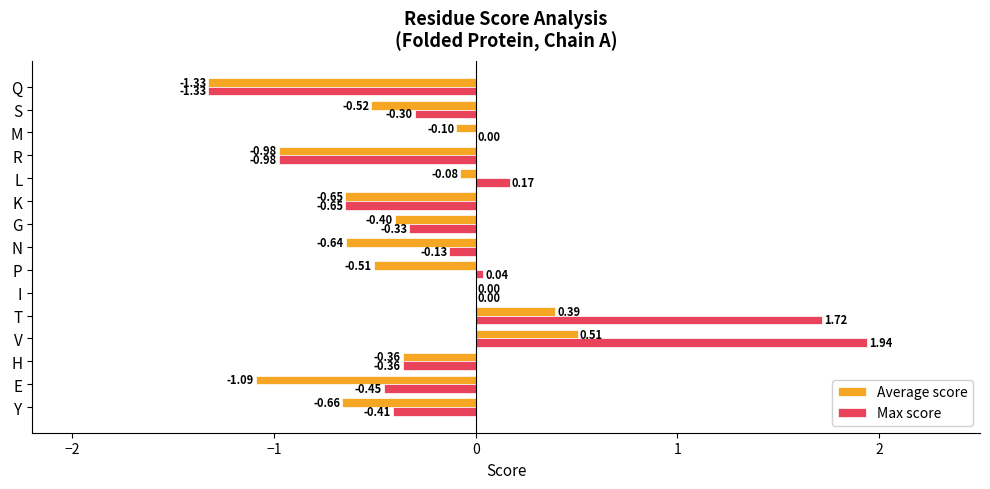

Count the number of data series in this chart.

2